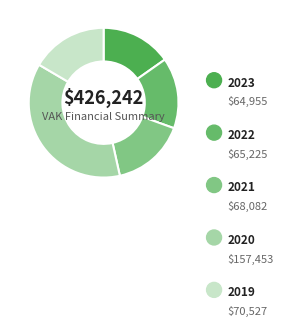

Is it true that 2020 is 37% of the pie?

True